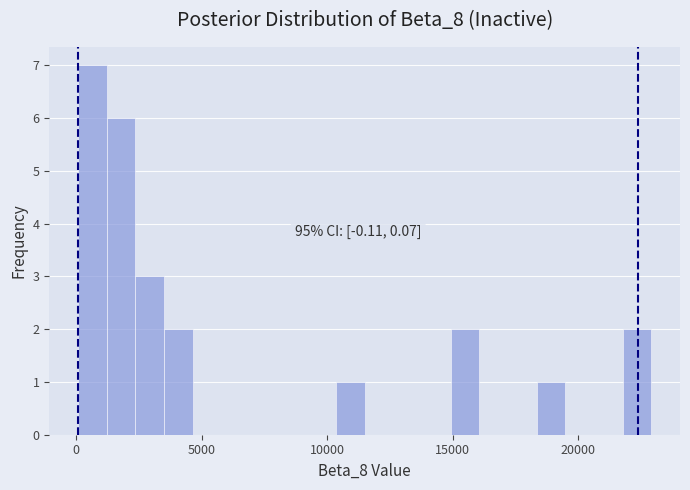

Around what value on the x-axis is the tallest bar? Give the approximate position of its centre, as read against the axis.

500